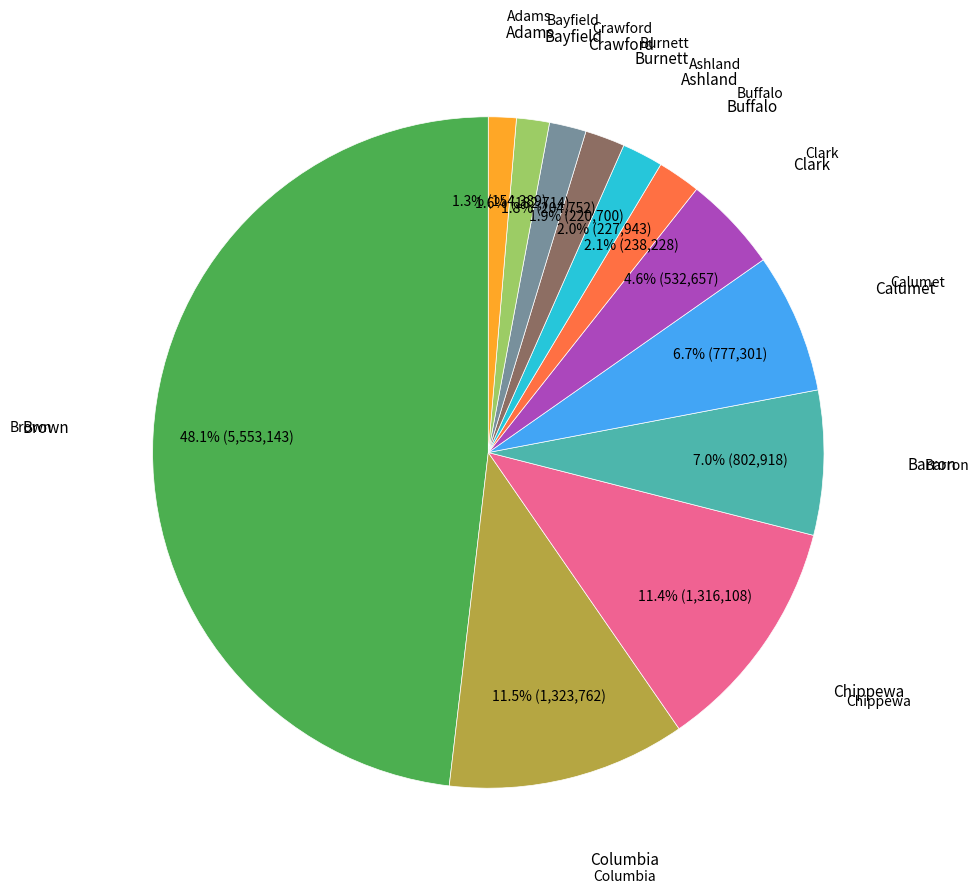

Does any single category account for the majority?

No